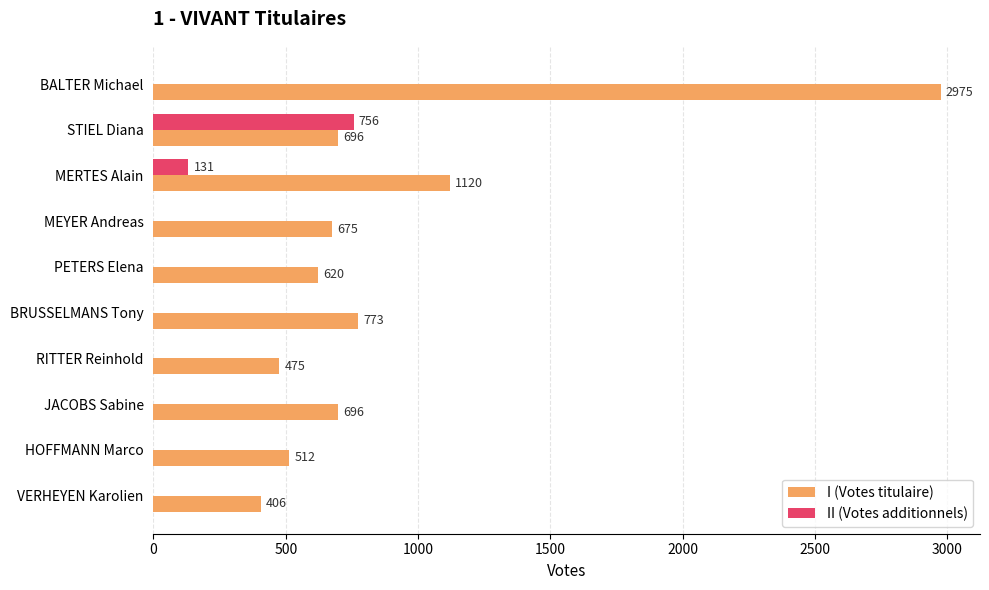

At which label is II (Votes additionnels) closest to 378?

MERTES Alain